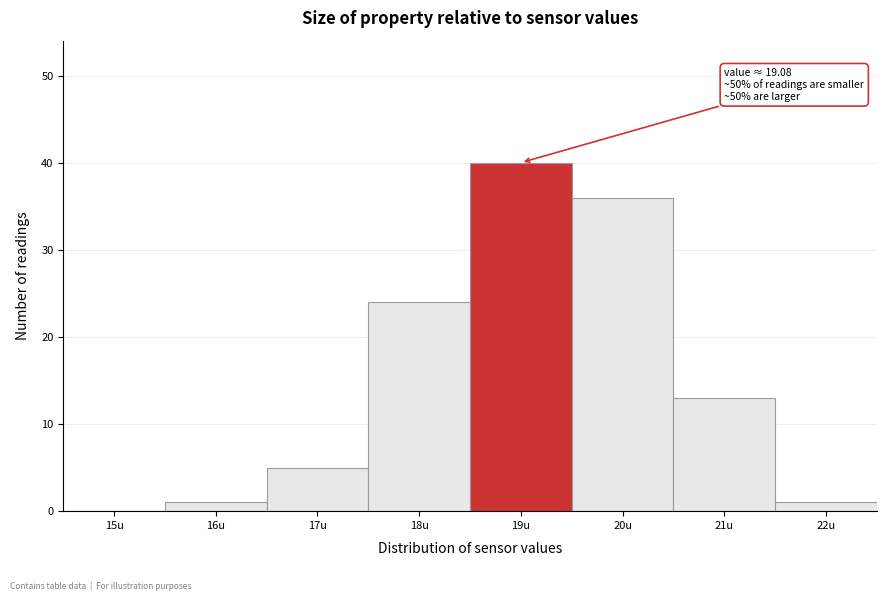

Reading left to right, what are all the values shown in this chart?

15u=0	16u=1	17u=5	18u=24	19u=40	20u=36	21u=13	22u=1